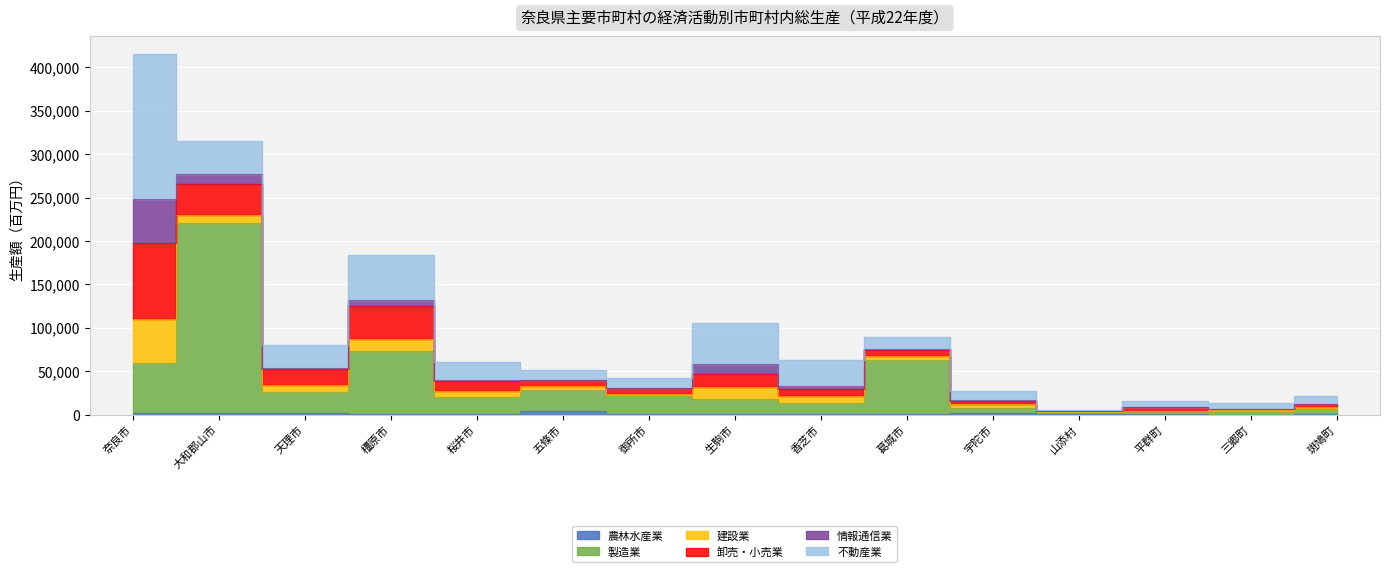

Where is the first local minimum for 不動産業?

天理市